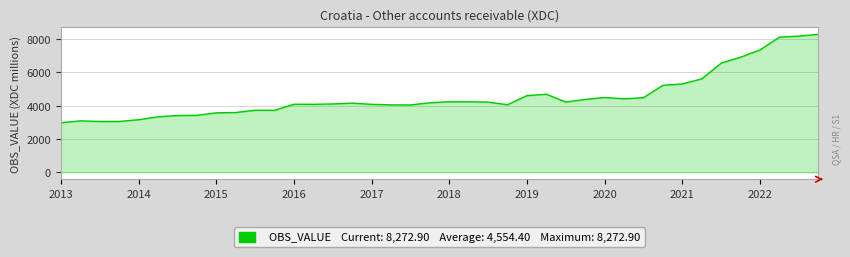

What is the greatest value displayed?

8272.9